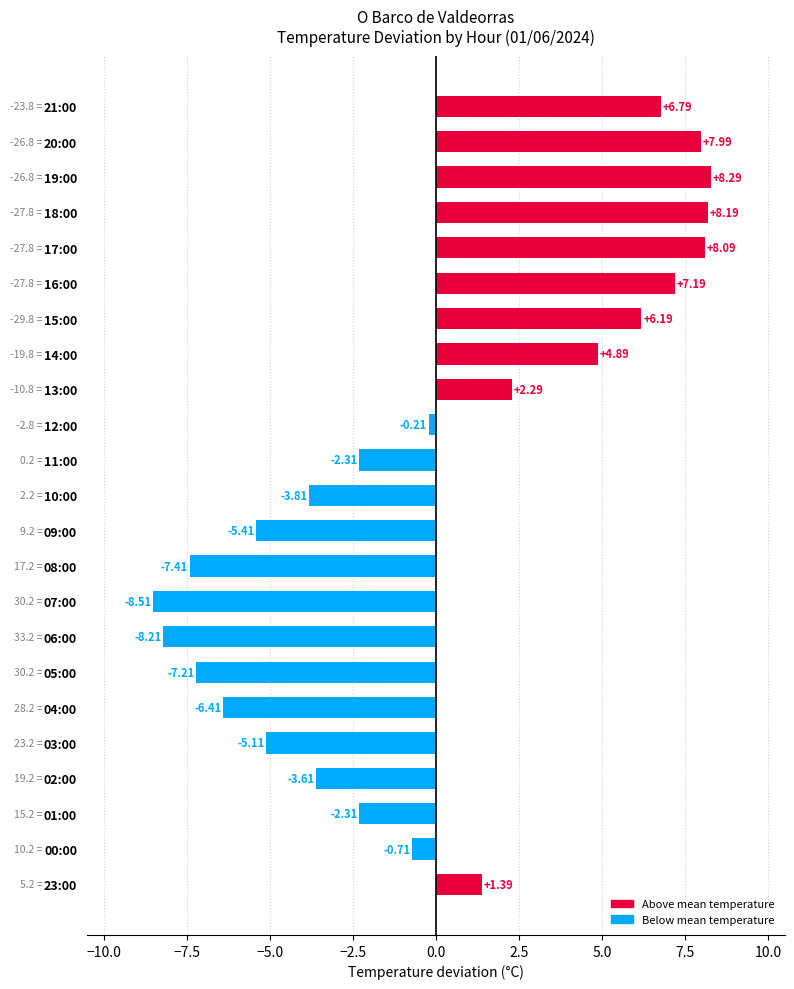

What is the difference between the values at 07:00 and 14:00?

13.4